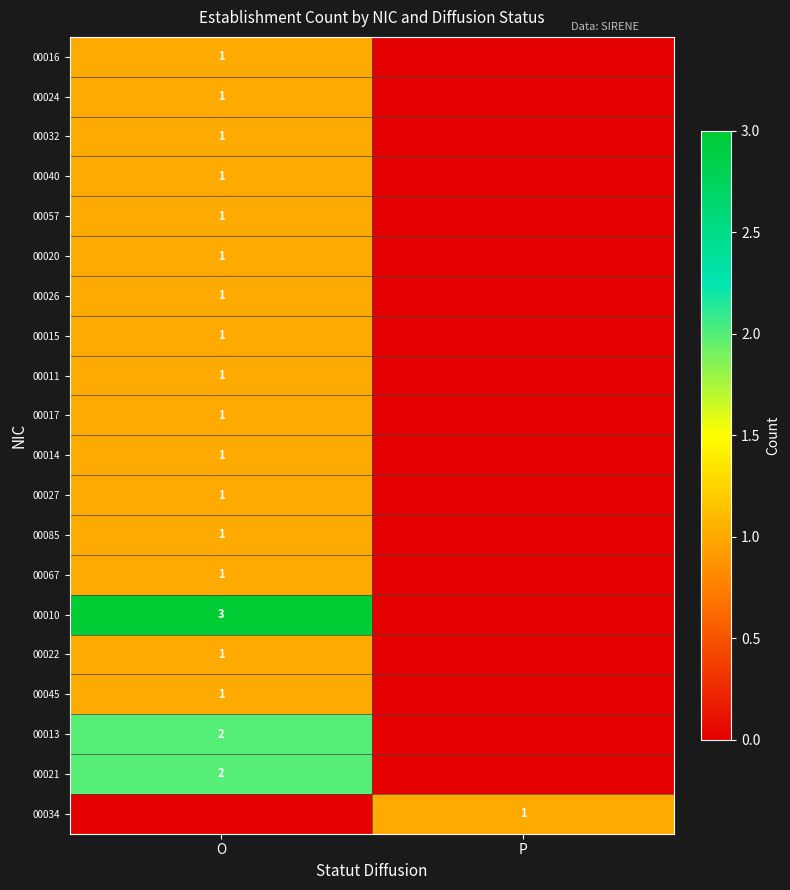

The 00085 series shows 1 at O. True or false?

True